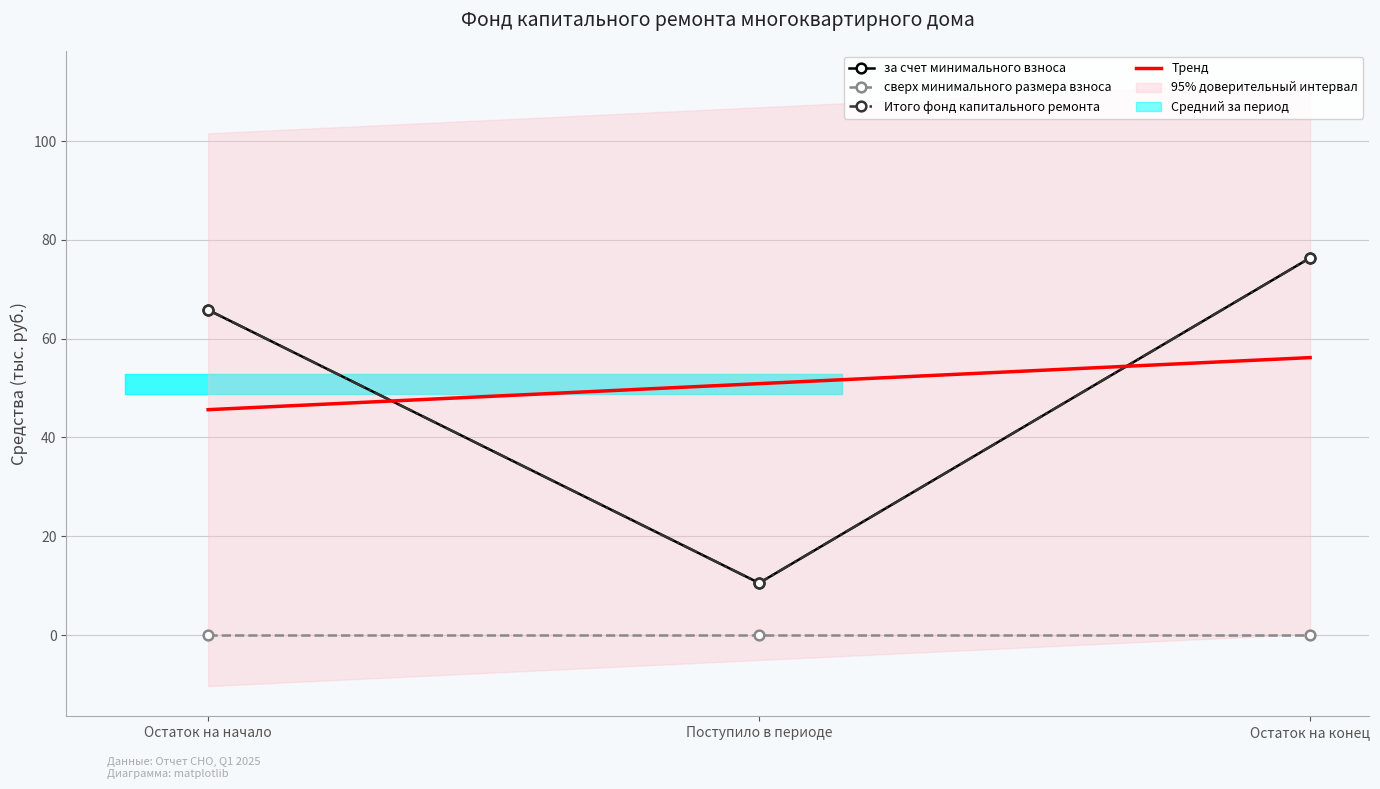

Does the chart have visible grid lines?

Yes